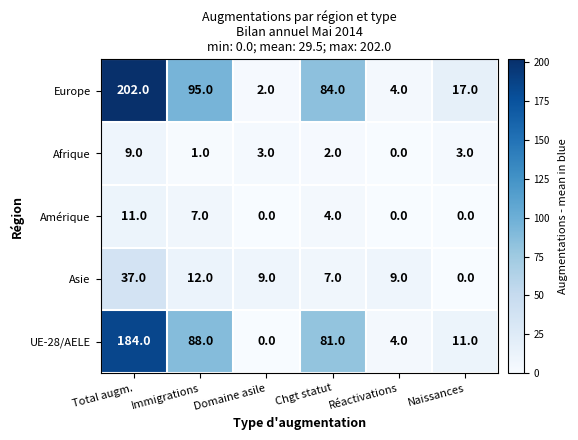

Is it true that Asie equals 4 at Chgt statut?

False